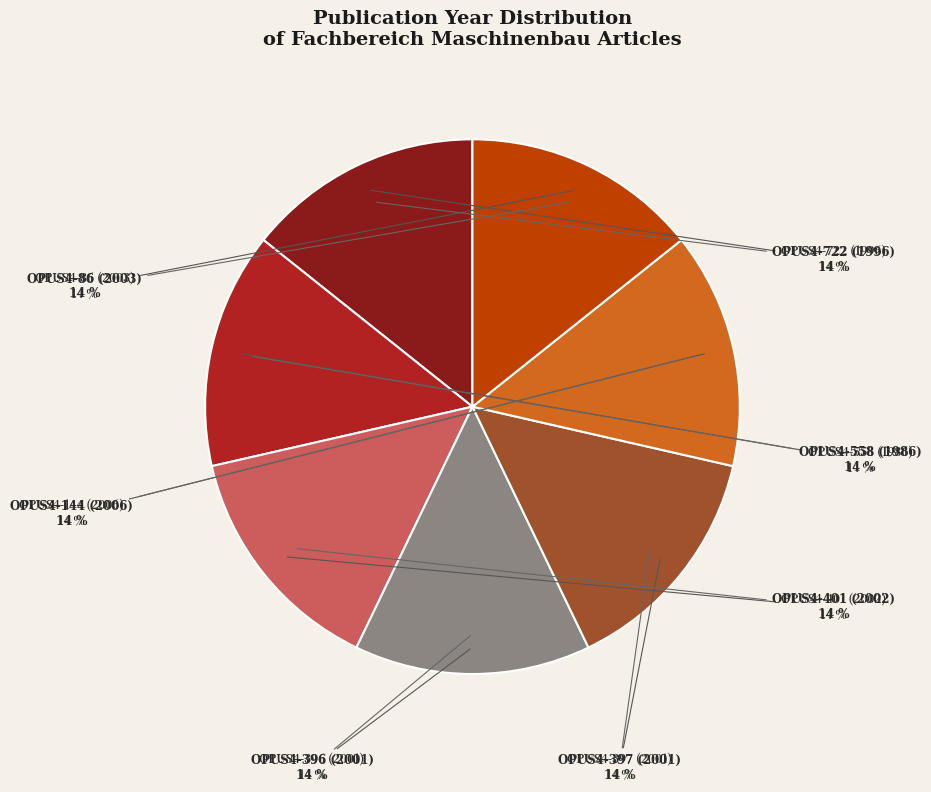

To the nearest percent, what is the average slice percentage?

14%